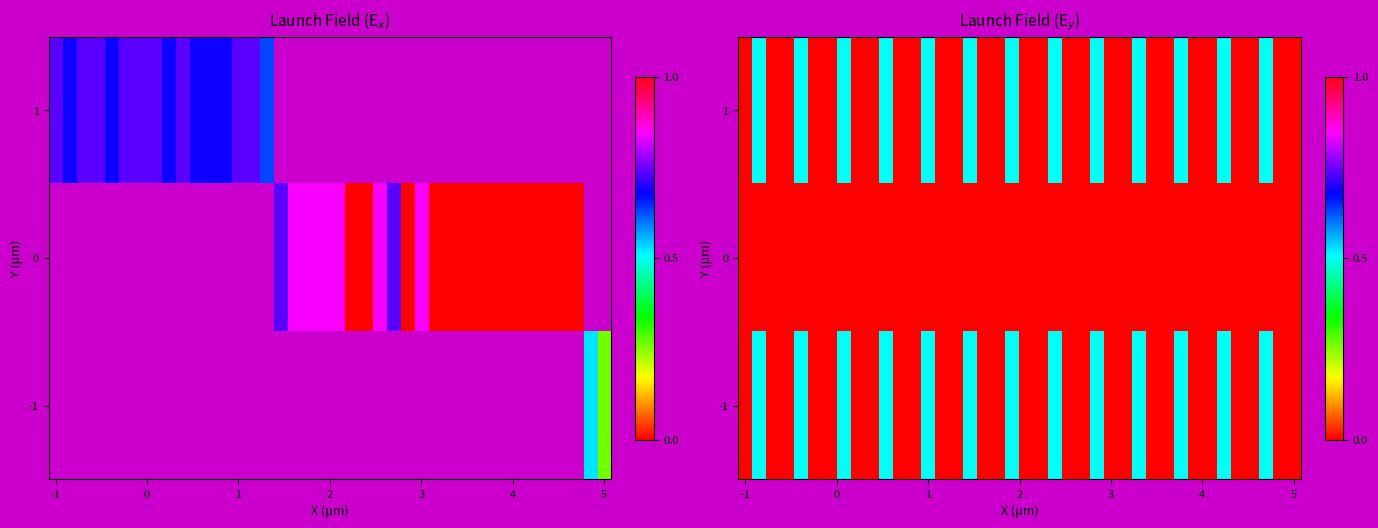

How many series are shown in this chart?

3